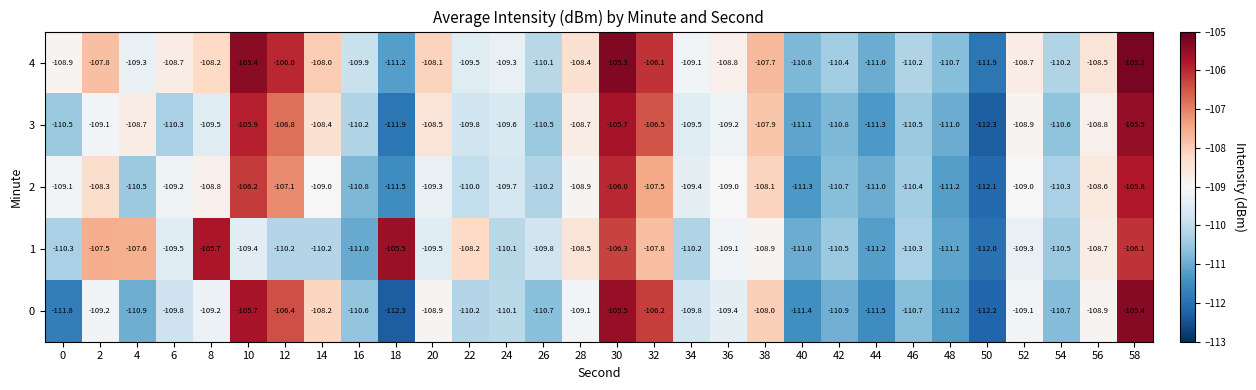

What value does the 3 series have at 26?

-110.5